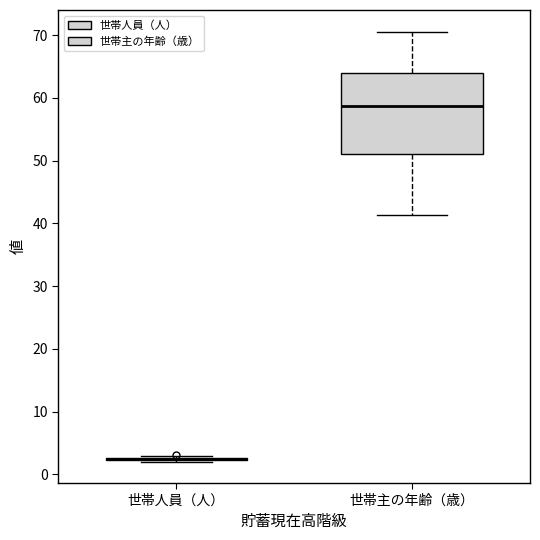

Reading left to right, read every box against the y-axis: the position of its median line, the range the box covers, and the ends of its whiskers. The values are not printed on the chart, so give them approximately, as read against the axis.

世帯人員（人）: box collapsed to a line at 2, whiskers 2 to 3
世帯主の年齢（歳）: median 59, box 51 to 64, whiskers 41 to 71